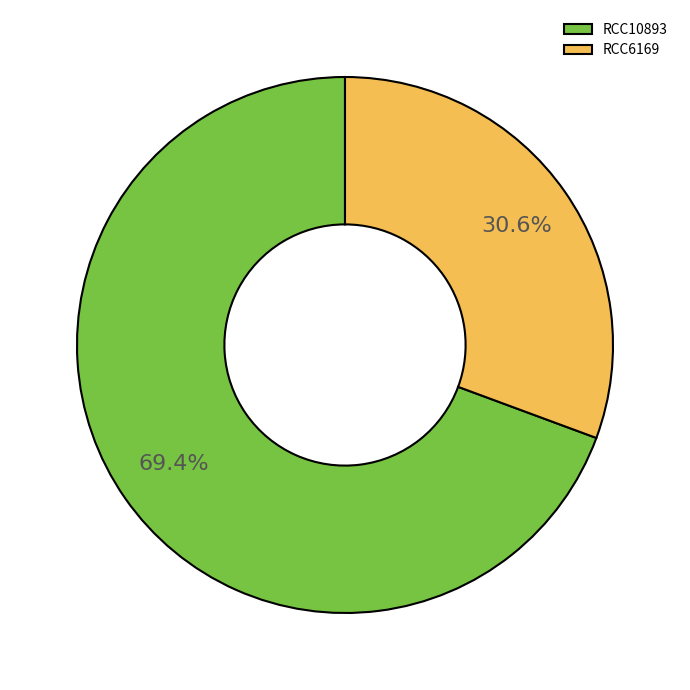

To the nearest percent, what is the combined percentage of RCC10893 and RCC6169?

100%